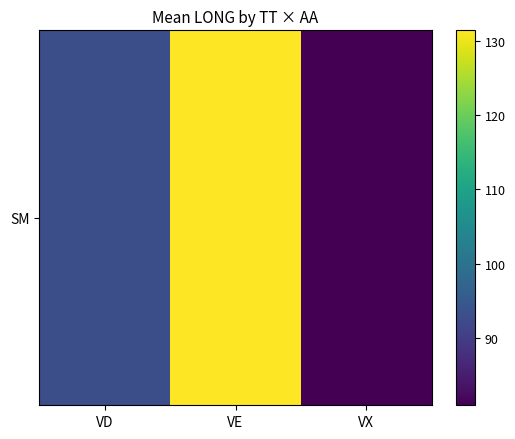

How many values are below 93?

1